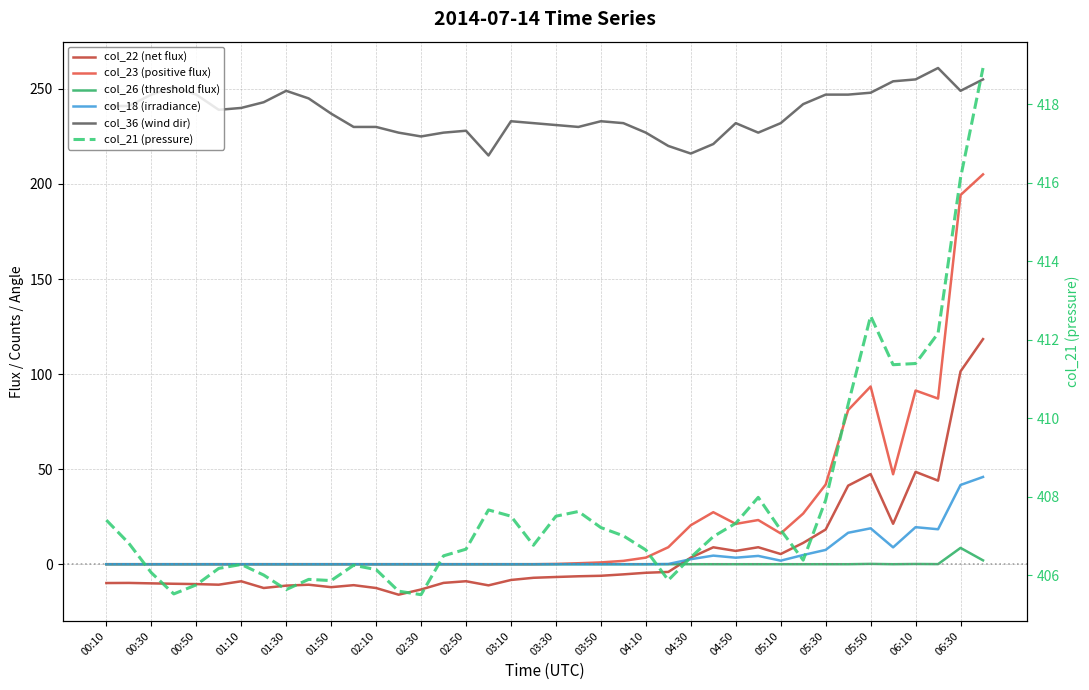

What is the average value of the col_22 (net flux) series?

5.9